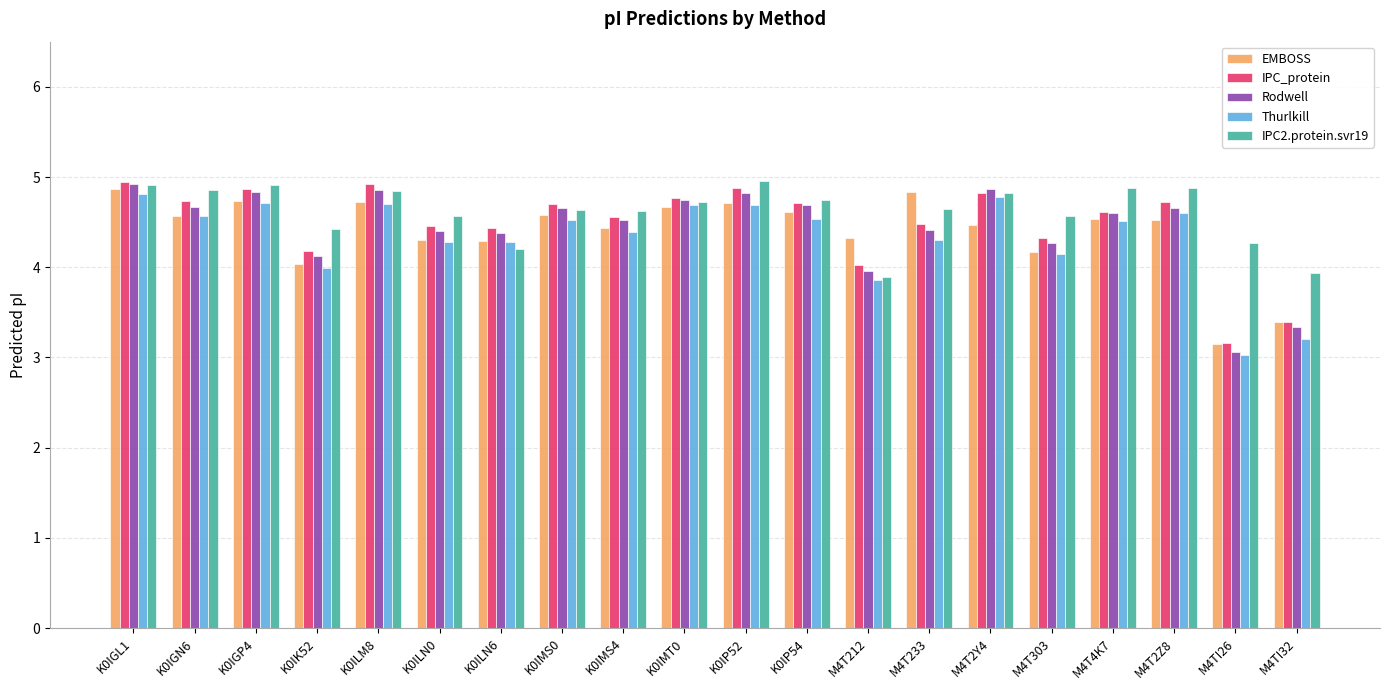

Rank the series at M4T233 from highest to lowest value.

EMBOSS, IPC2.protein.svr19, IPC_protein, Rodwell, Thurlkill